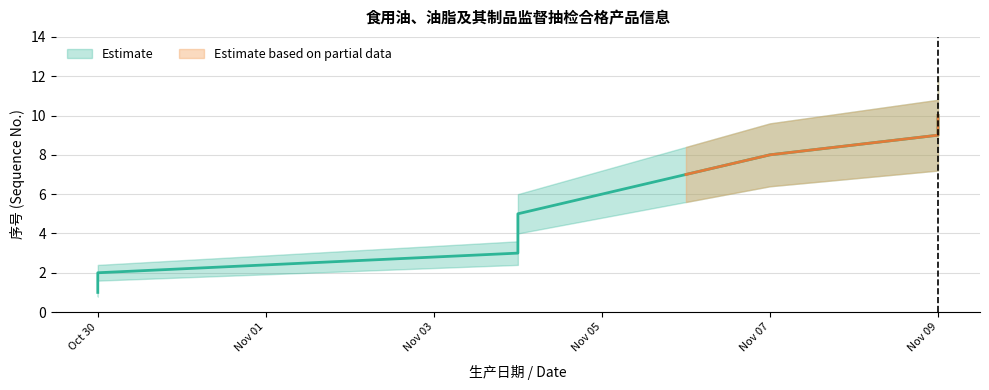

At which label does Estimate_upper first exceed 7?

2020-11-05